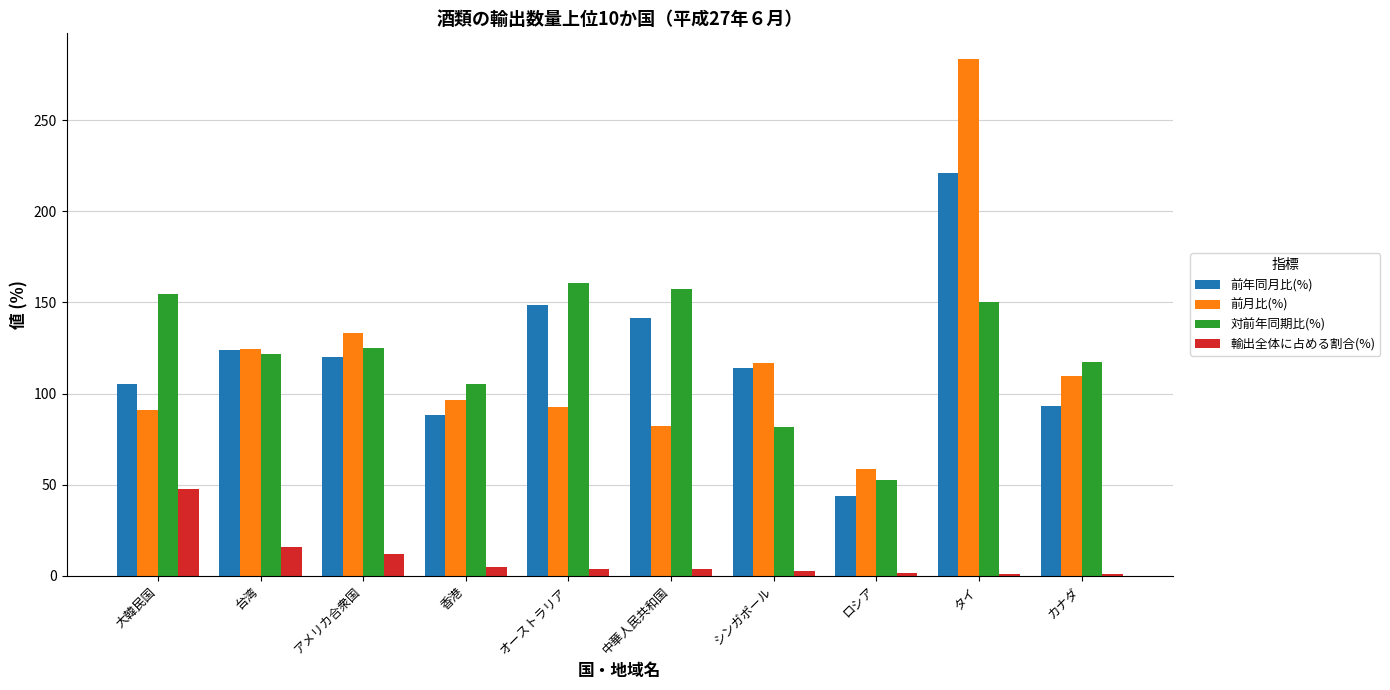

What are all the series names shown in the legend?

前年同月比(%), 前月比(%), 対前年同期比(%), 輸出全体に占める割合(%)